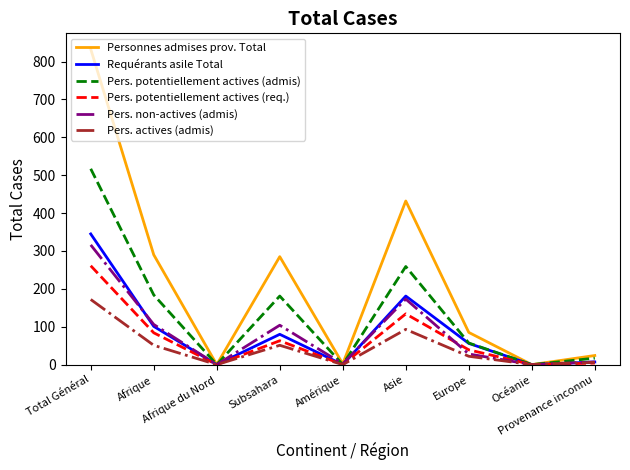

Which series has the widest spread of values?

Personnes admises prov. Total